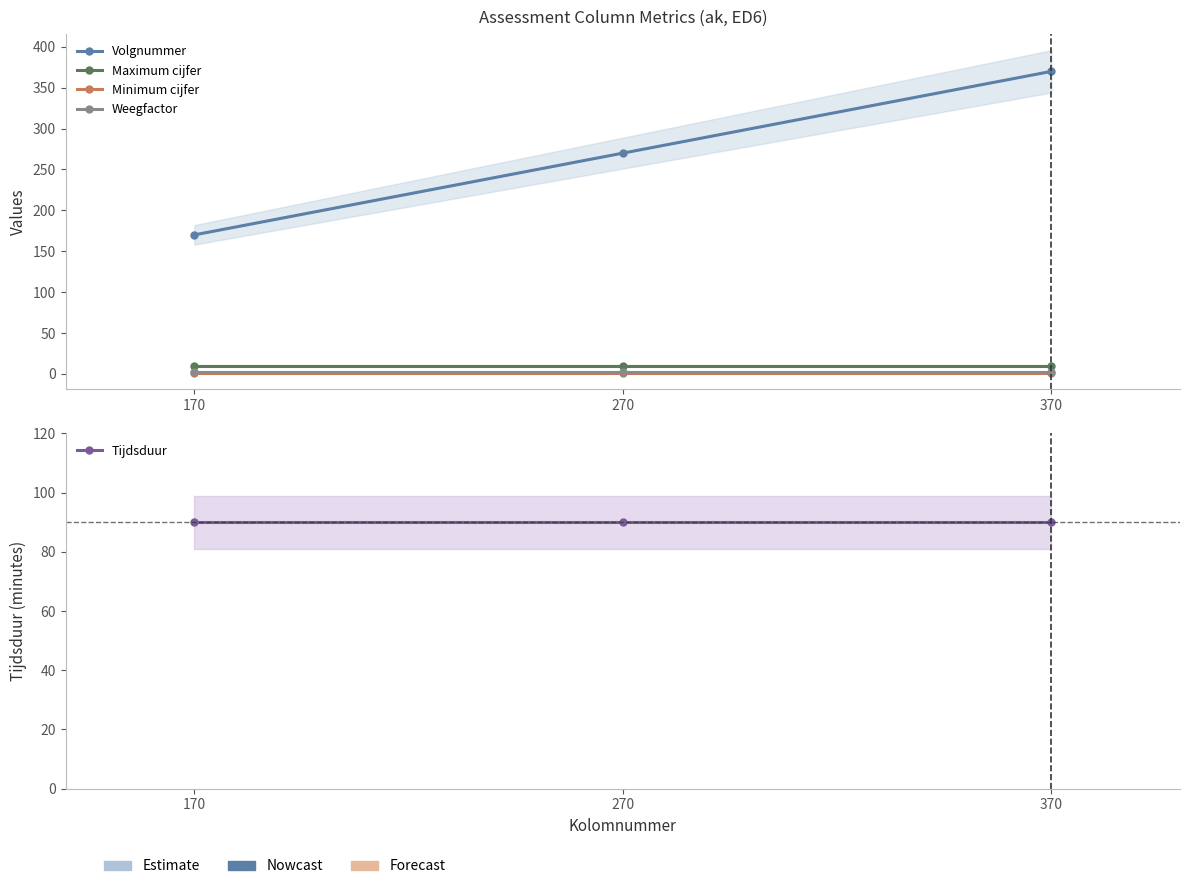

What is the value of the Tijdsduur point at the 1st from the left?

90